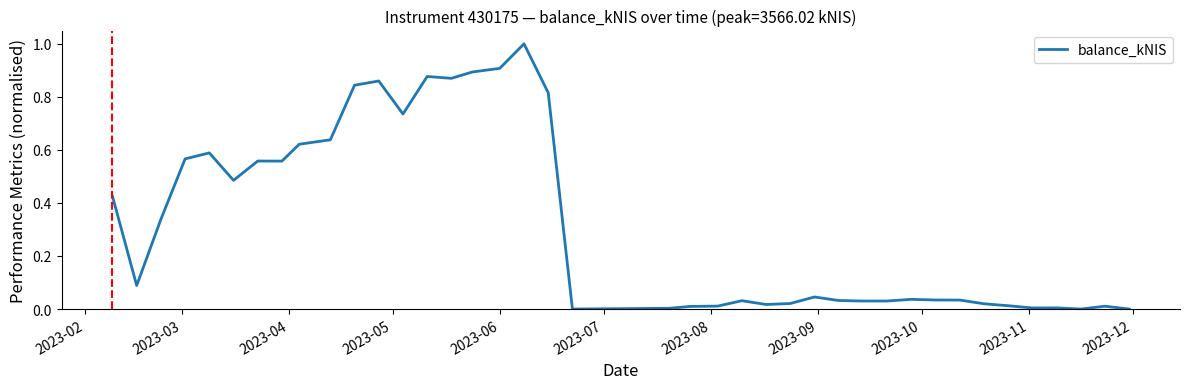

What is the maximum value shown in the chart?

1.0